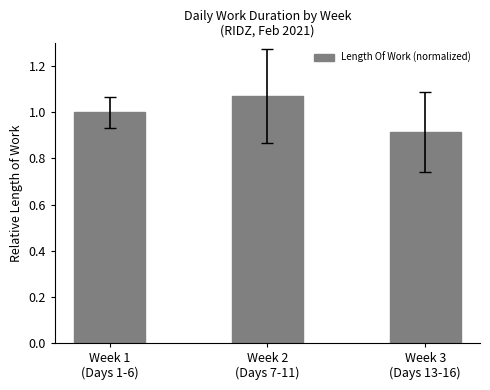

Rank the categories by value from lowest to highest.

Week 3
(Days 13-16), Week 1
(Days 1-6), Week 2
(Days 7-11)